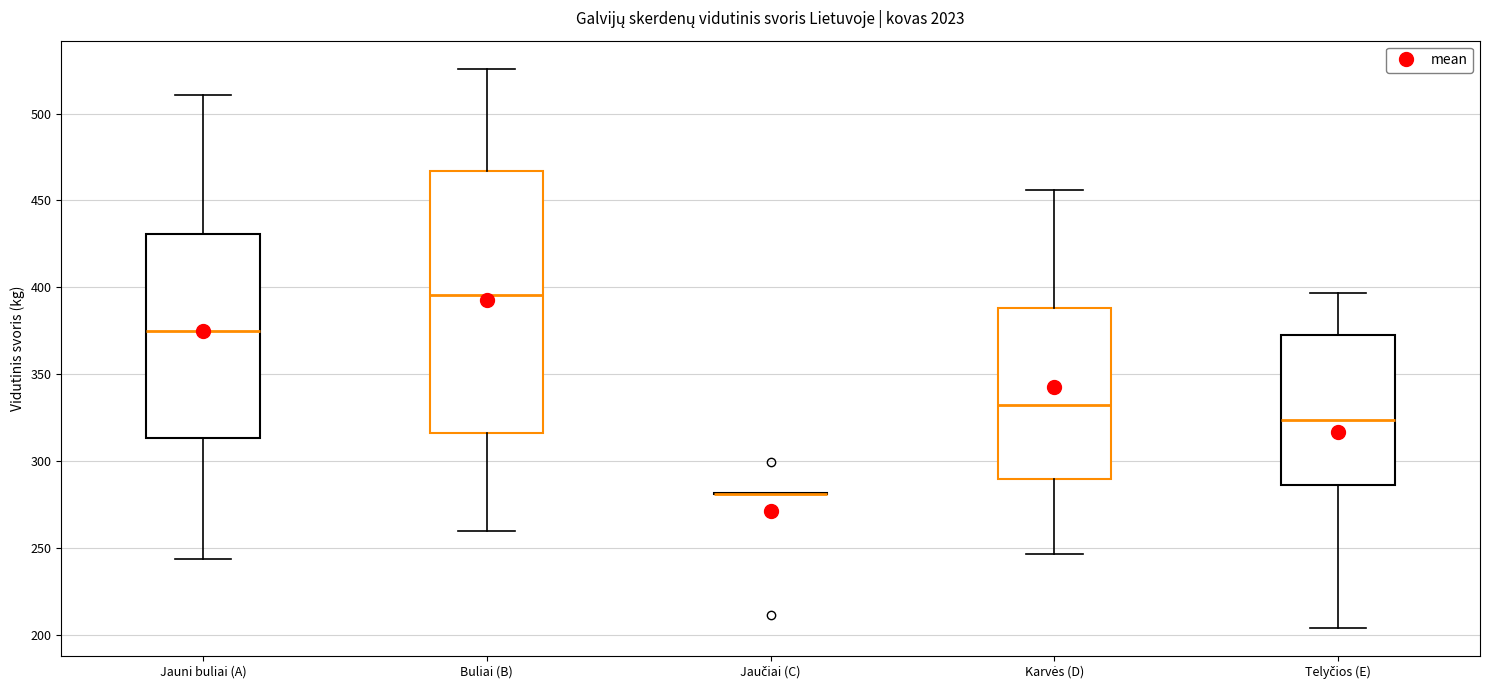

Where does the lower whisker of the box for Telyčios (E) end on the y-axis? The values are not printed on the chart, so give them approximately, as read against the axis.

205